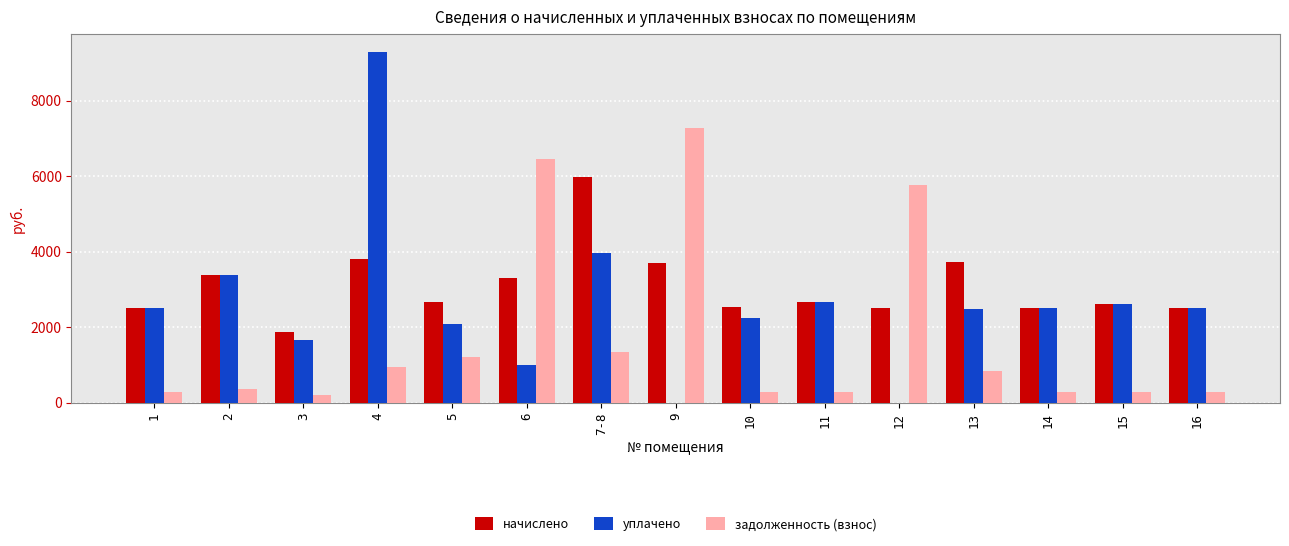

What is the average value of the уплачено series?

2598.5